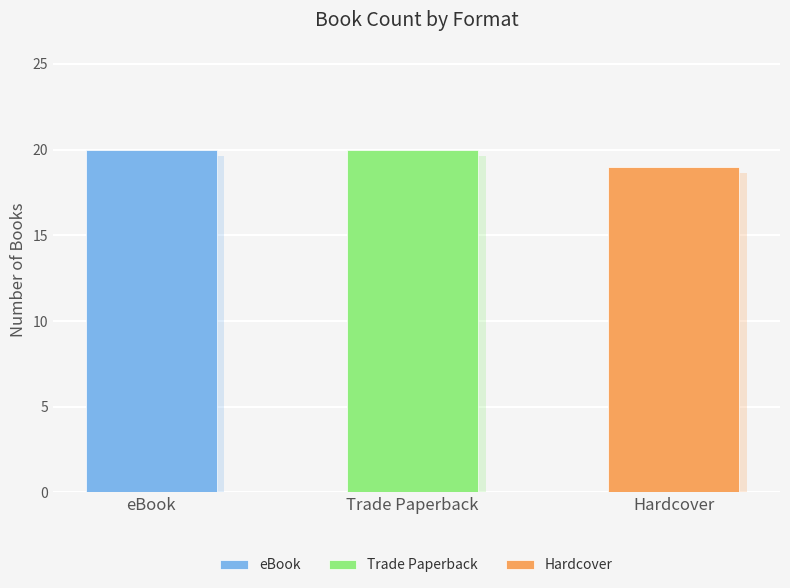

At which label is the value closest to 19?

Hardcover